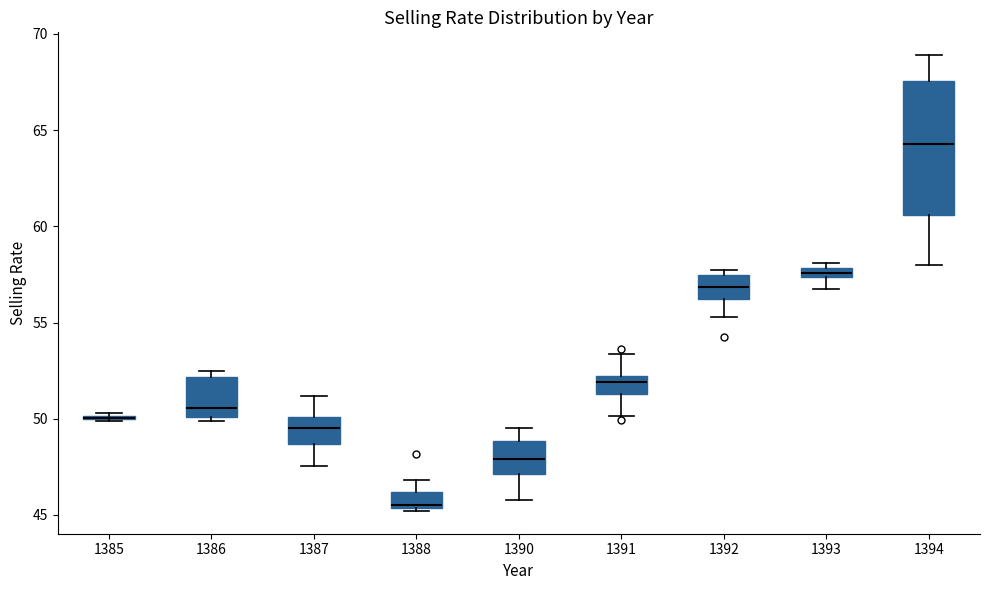

Which box is the tallest, from its lower edge to its upper edge?

1394